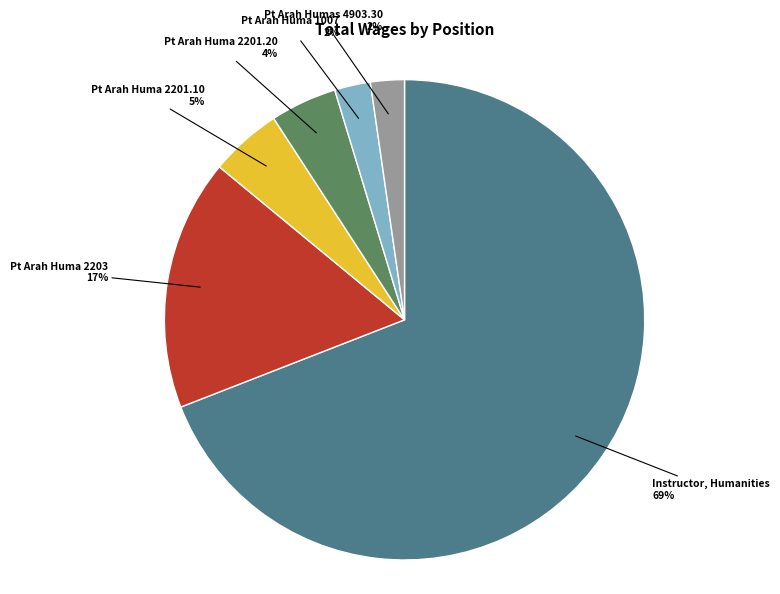

Do Pt Arah Huma 1007 and Pt Arah Humas 4903.30 together represent more than half of the pie?

No